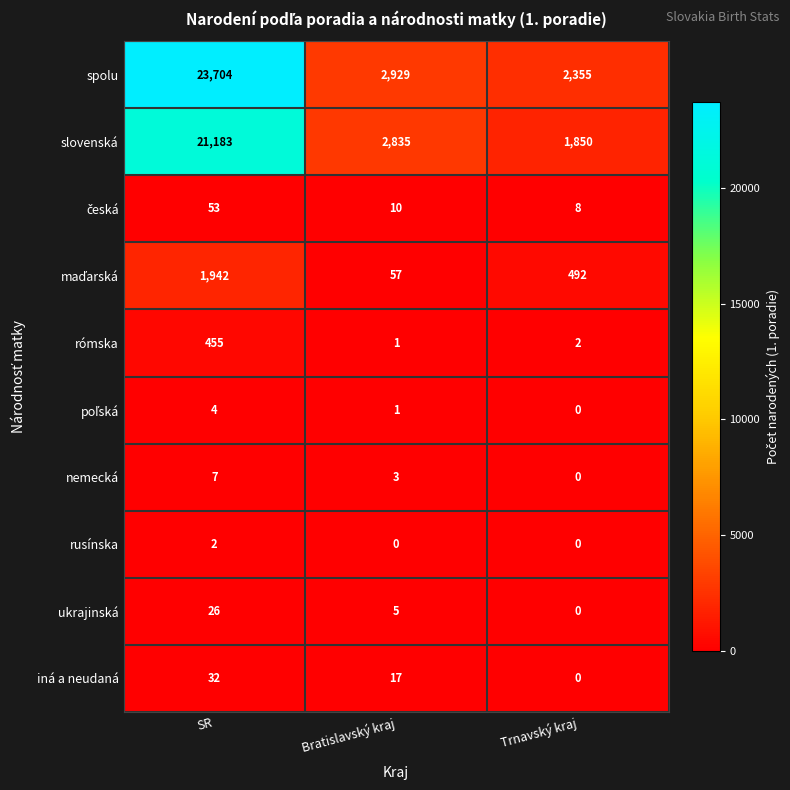

Between SR and Trnavský kraj, which series saw the biggest shift?

spolu